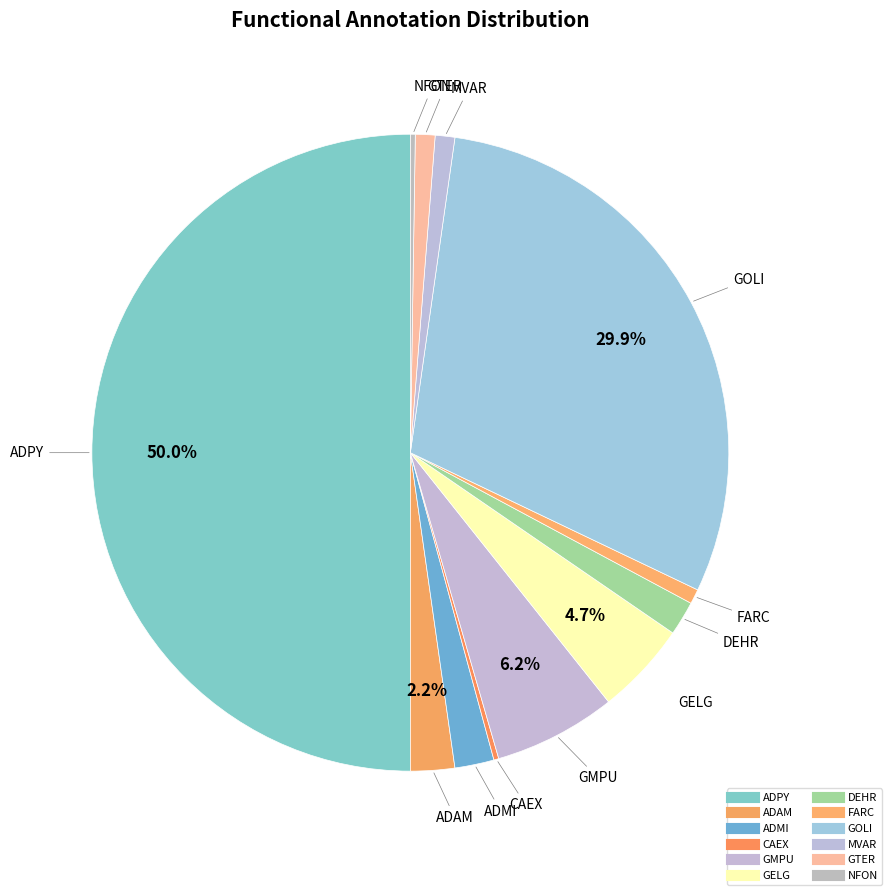

What is the largest slice in the pie chart?

ADPY